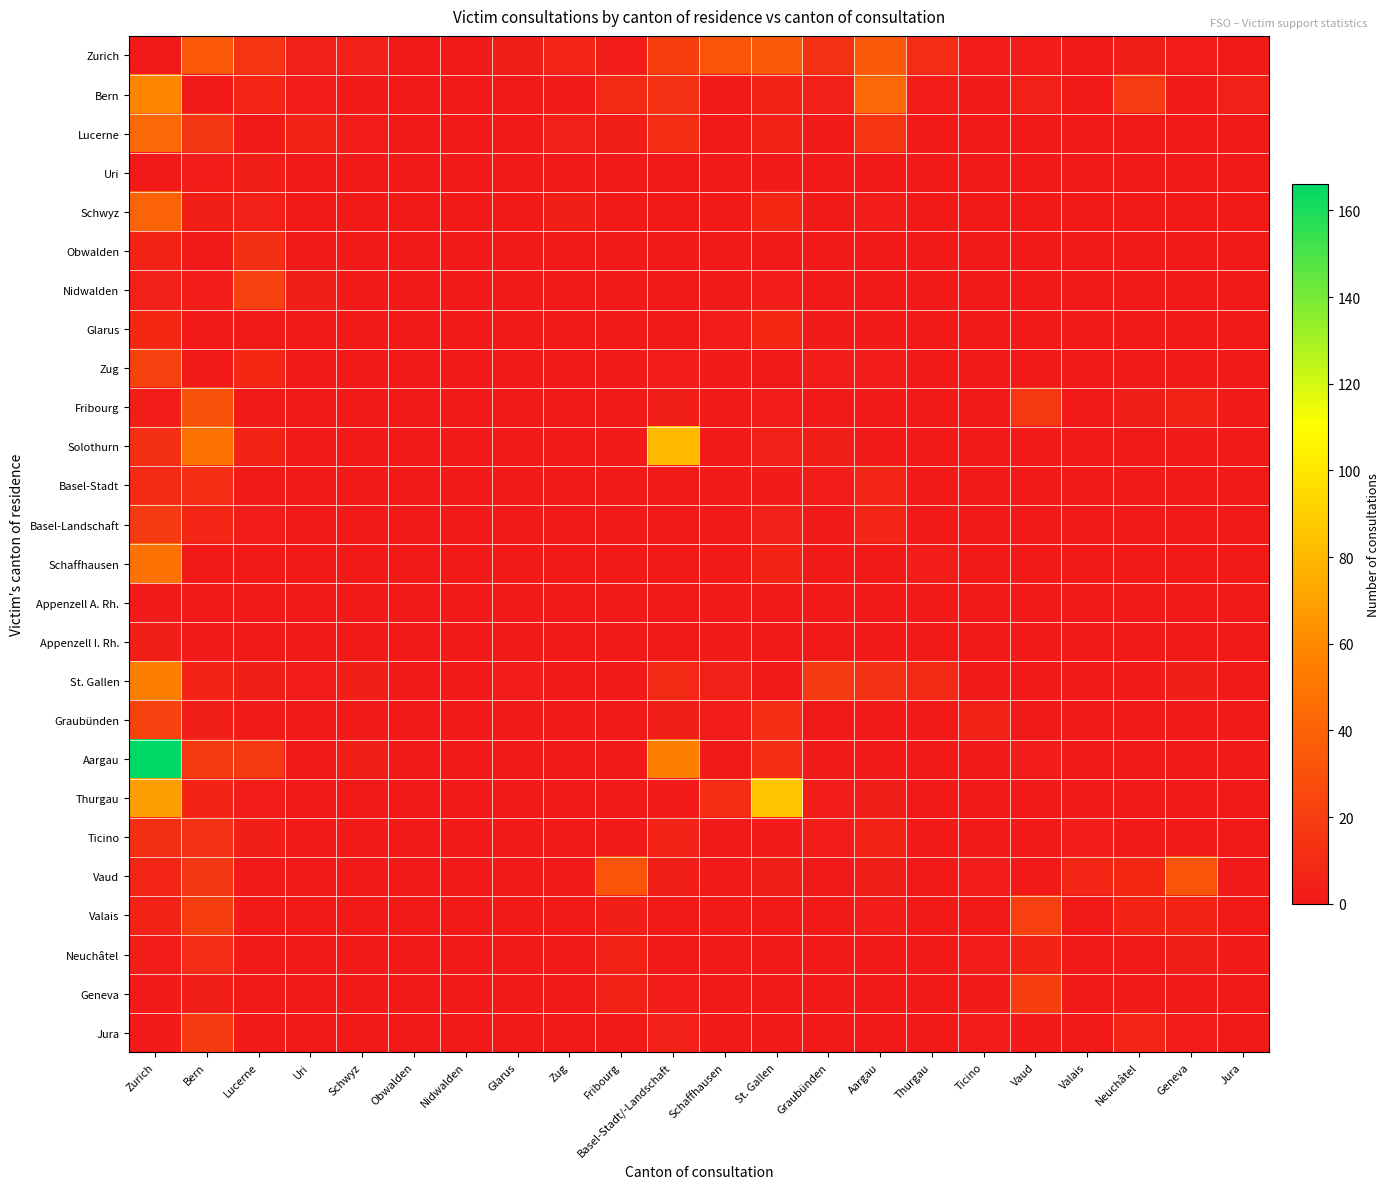

Which series has the largest total across all categories?

Aargau